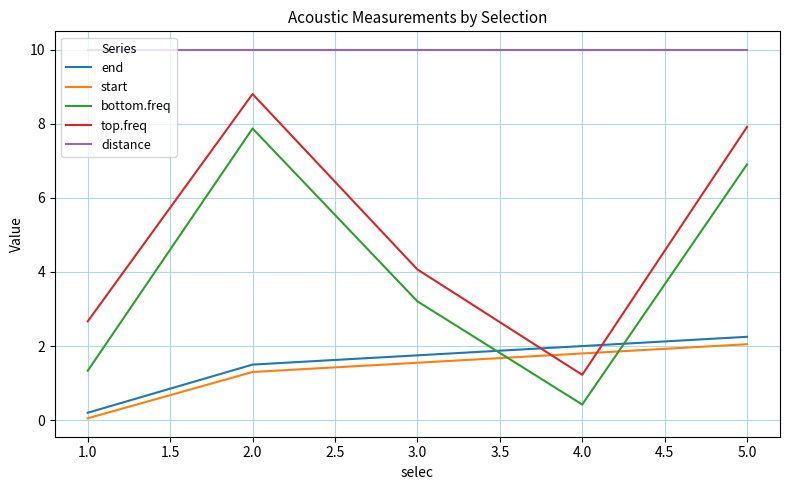

Is it true that distance equals 10.0 at 2.0?

True